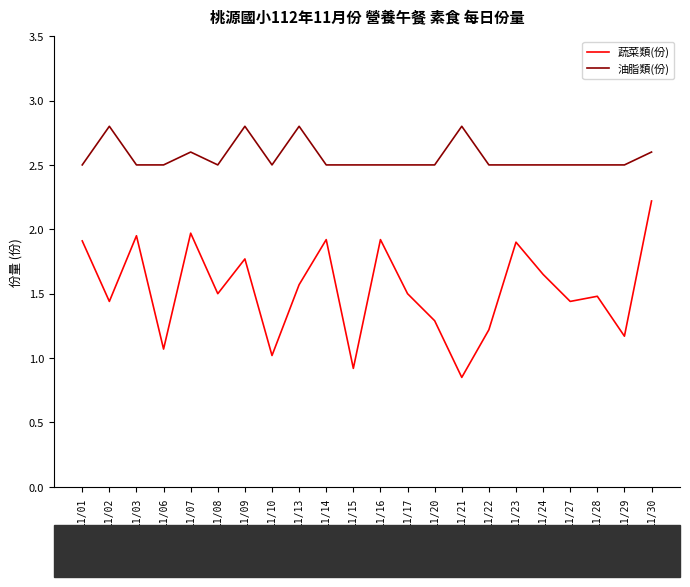

Which series has the largest total across all categories?

油脂類(份)